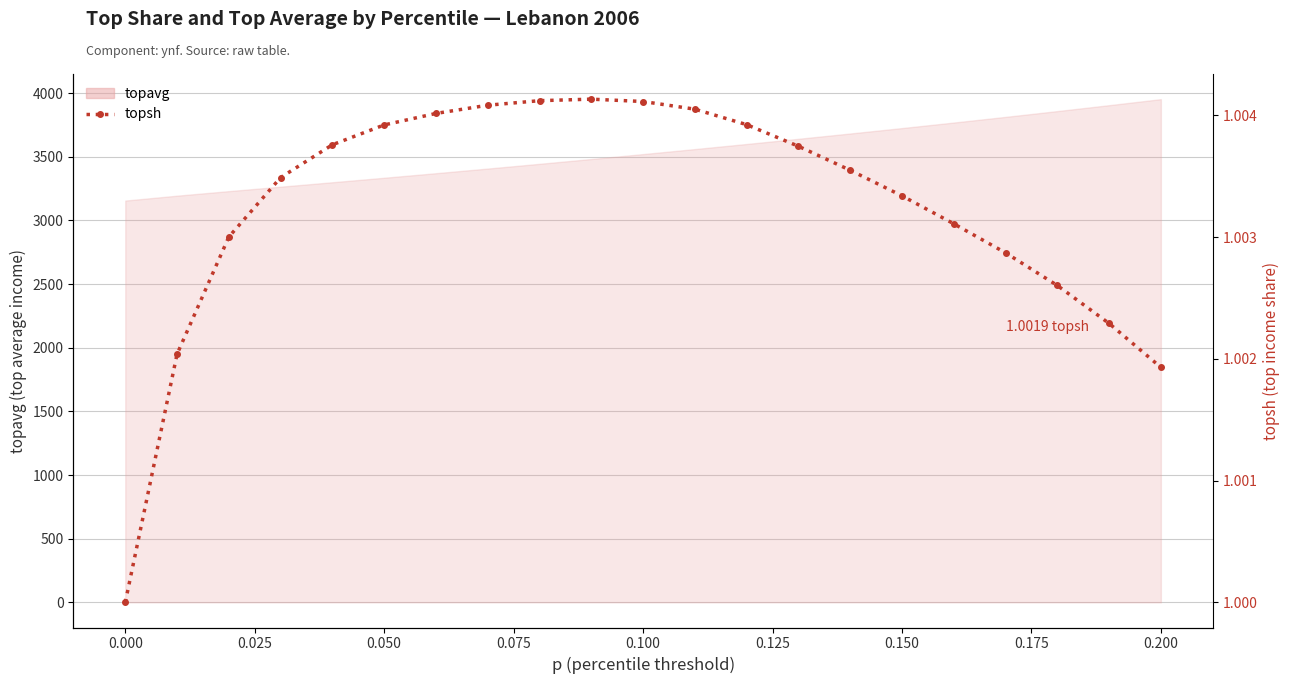

Read the value at 0.150.

1.0